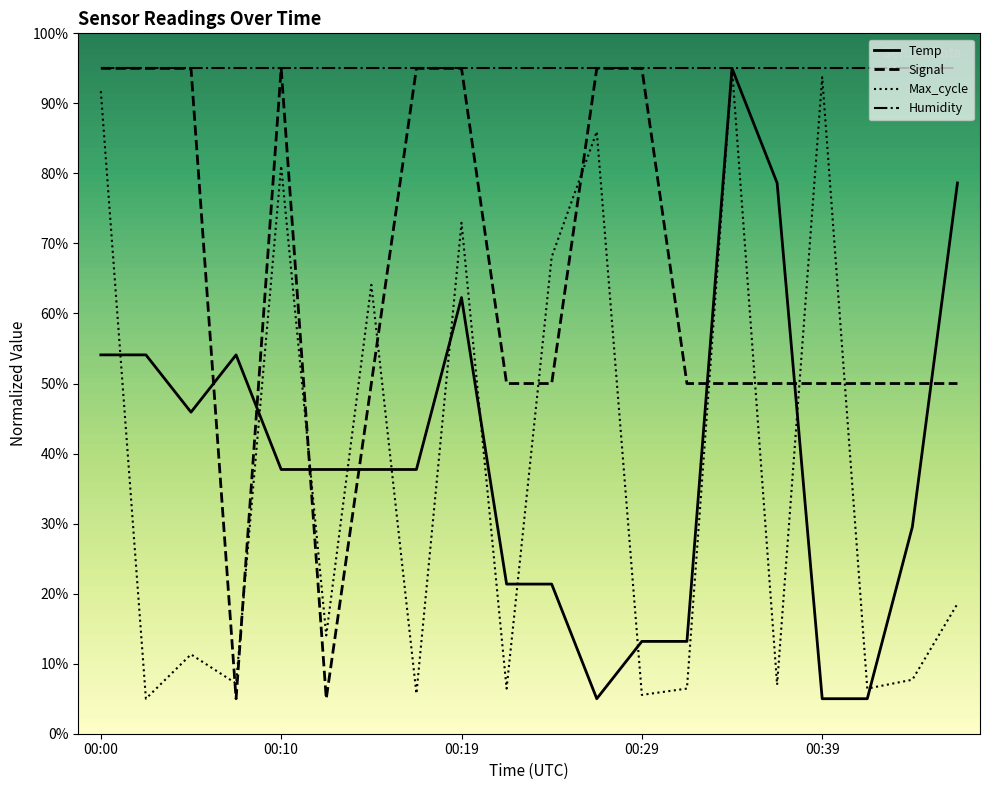

How many intersections are there between Max_cycle and Signal?

10